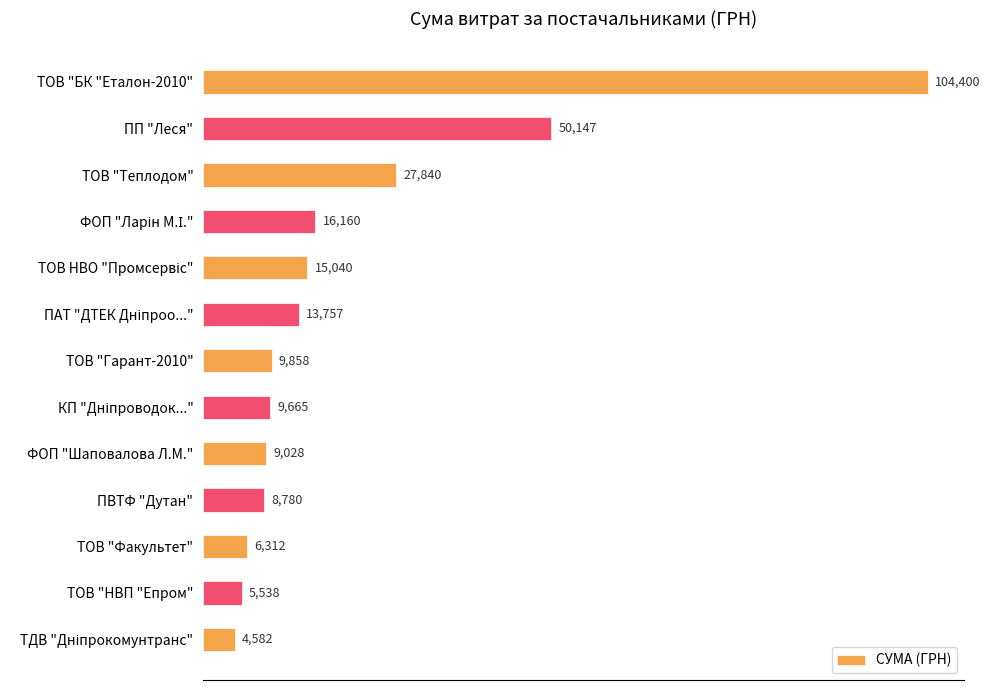

What is the greatest value displayed?

104400.0